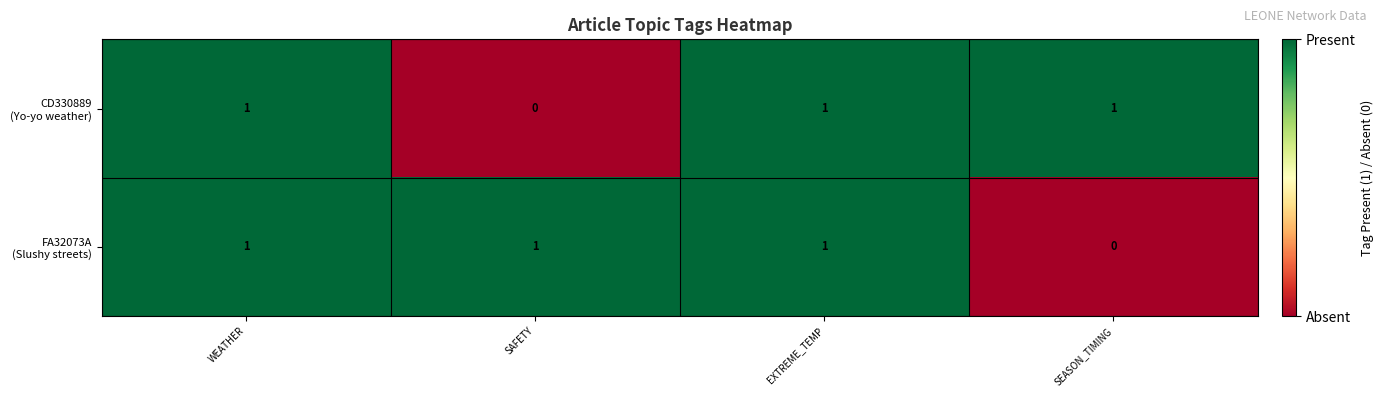

How many categories are shown in the chart?

4